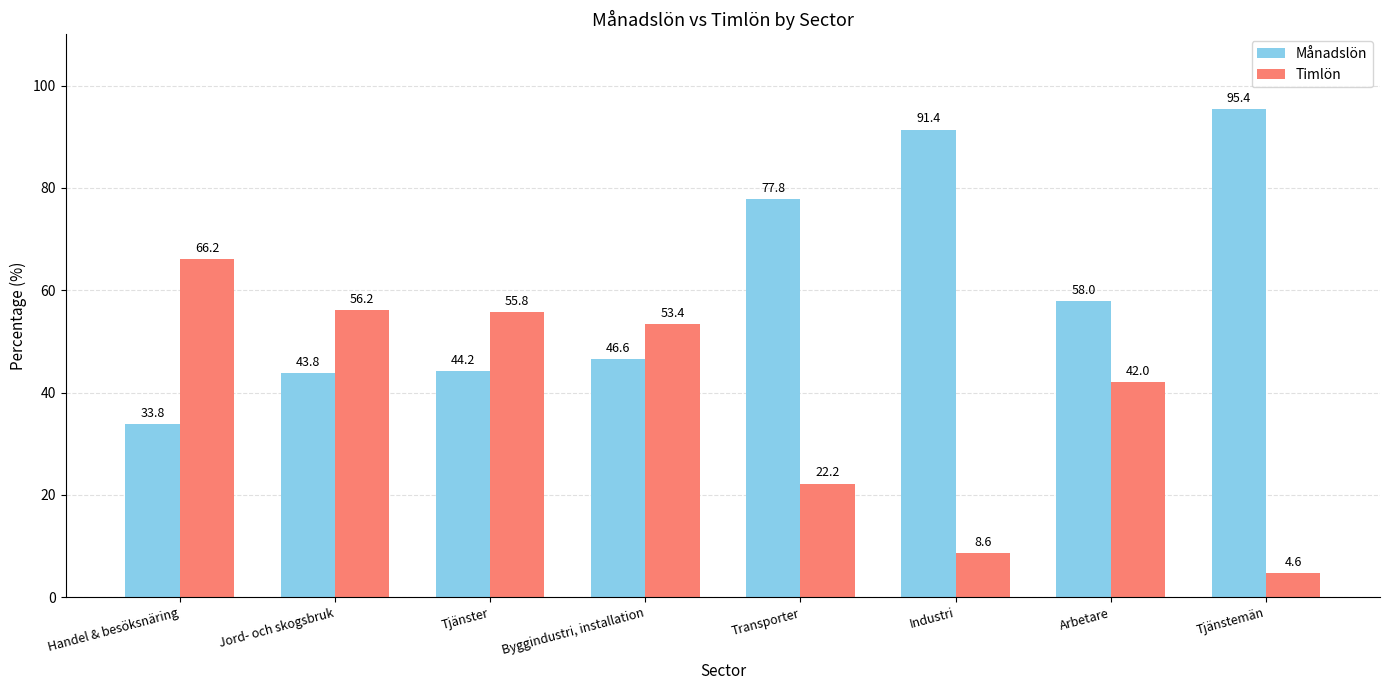

What is the difference between the maximum and second lowest values in the Timlön series?

57.6